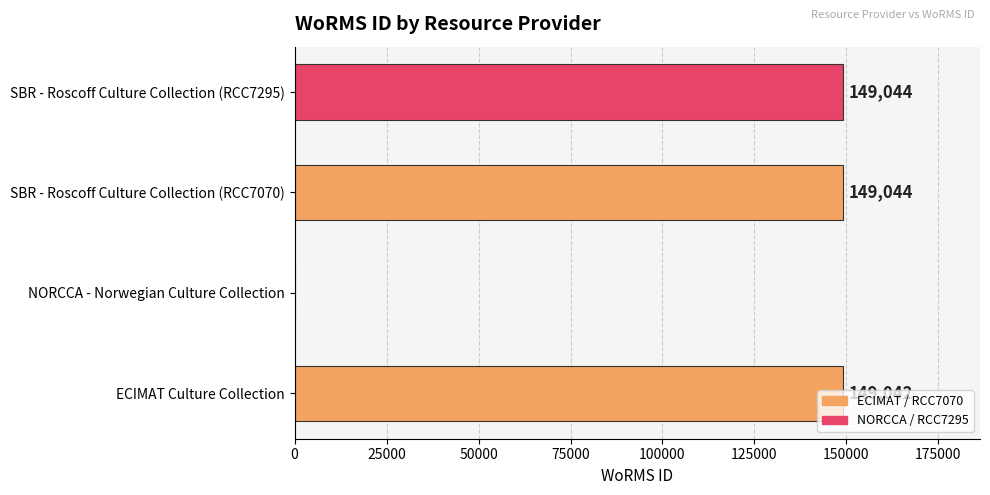

How many positive values are there?

3